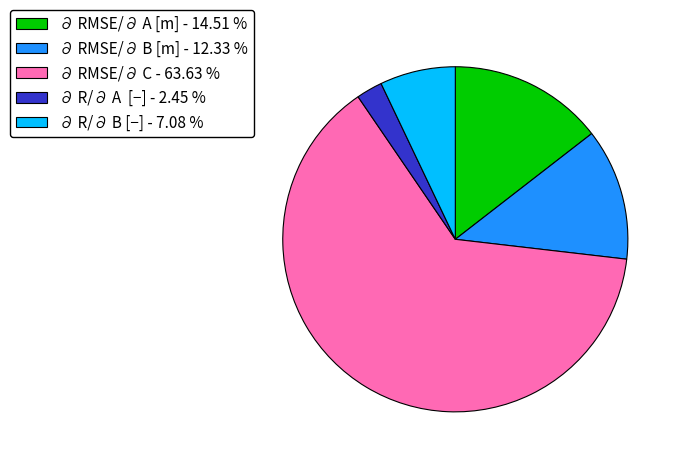

Between ∂ RMSE/∂ C - 63.63 % and ∂ R/∂ B [−] - 7.08 %, which is larger?

∂ RMSE/∂ C - 63.63 %